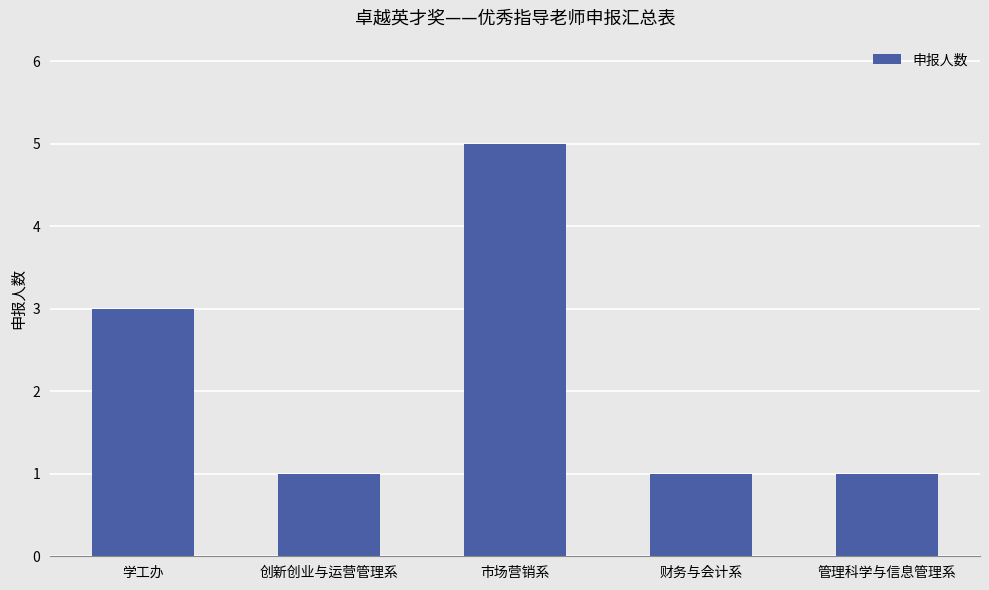

True or false: the data shows 5 at 市场营销系.

True